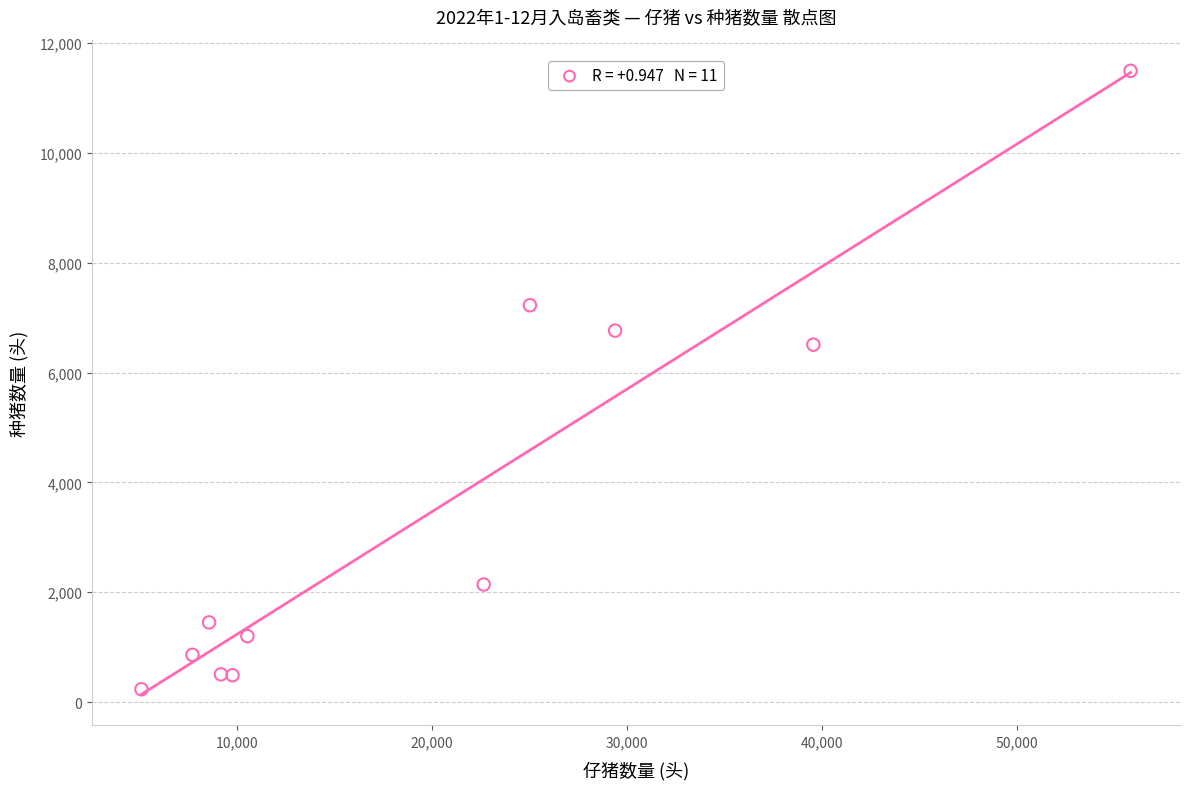

What Y value in the scatter plot is closest to 5863?

6507